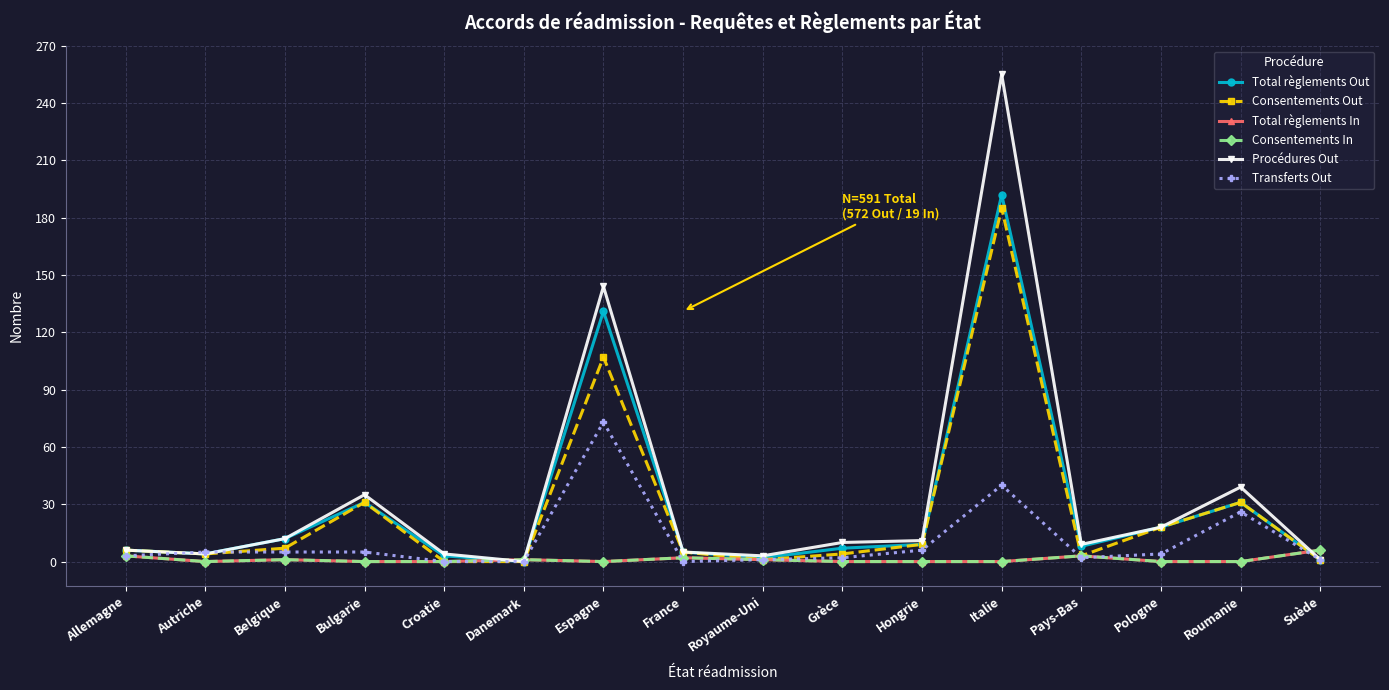

Does the chart have visible grid lines?

Yes